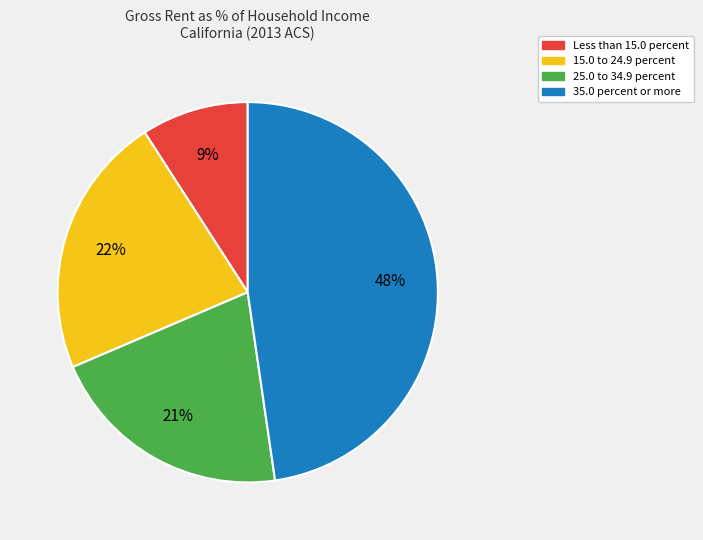

Is there any slice that represents more than half of the pie?

No